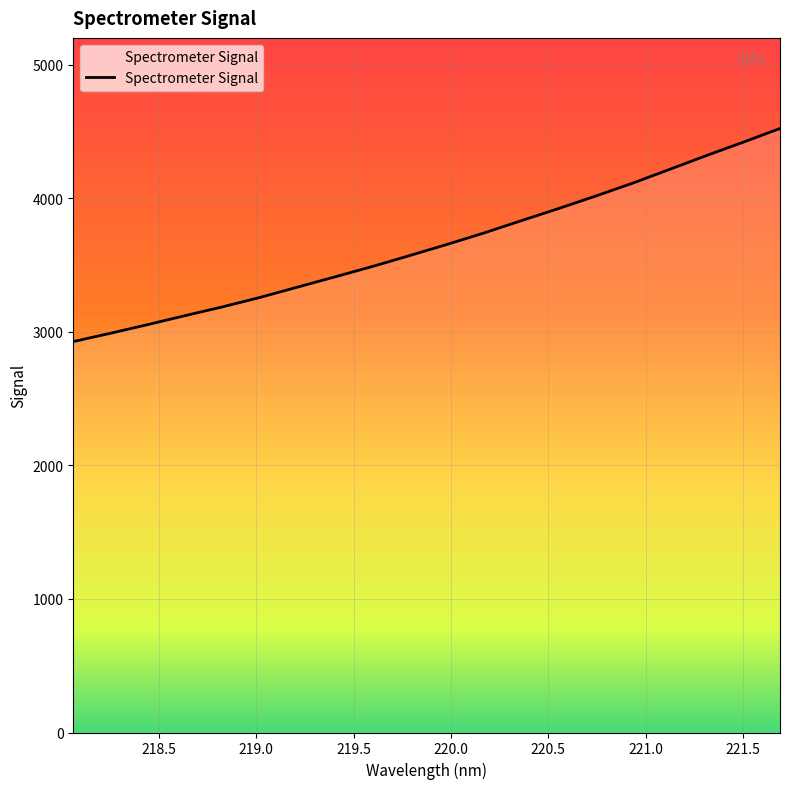

What is the difference between the maximum and minimum values?

1595.6